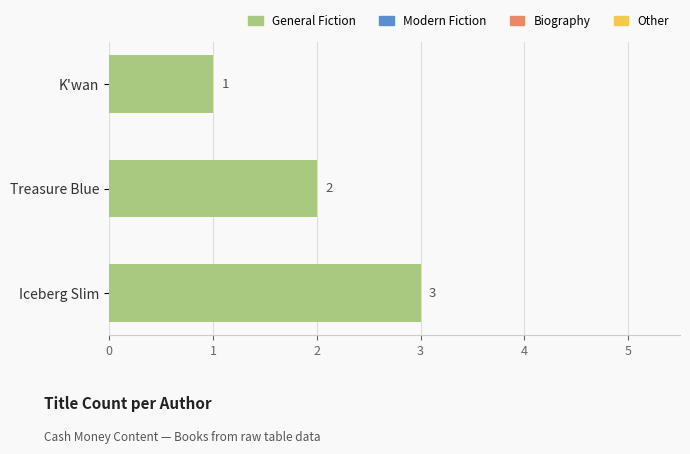

What is the difference between the maximum and minimum values?

2